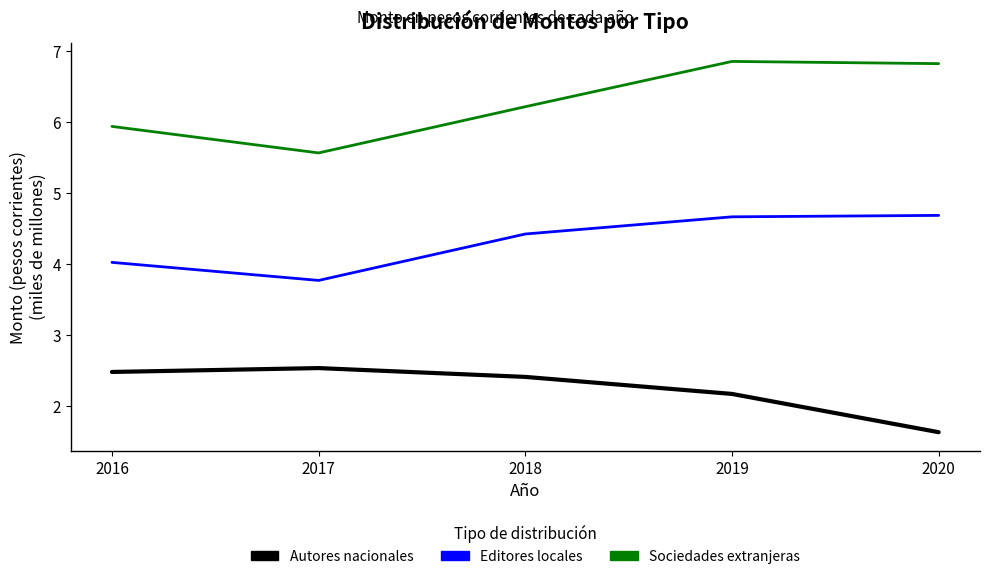

What is the spread (max minus min) of values at 2016?

3.5